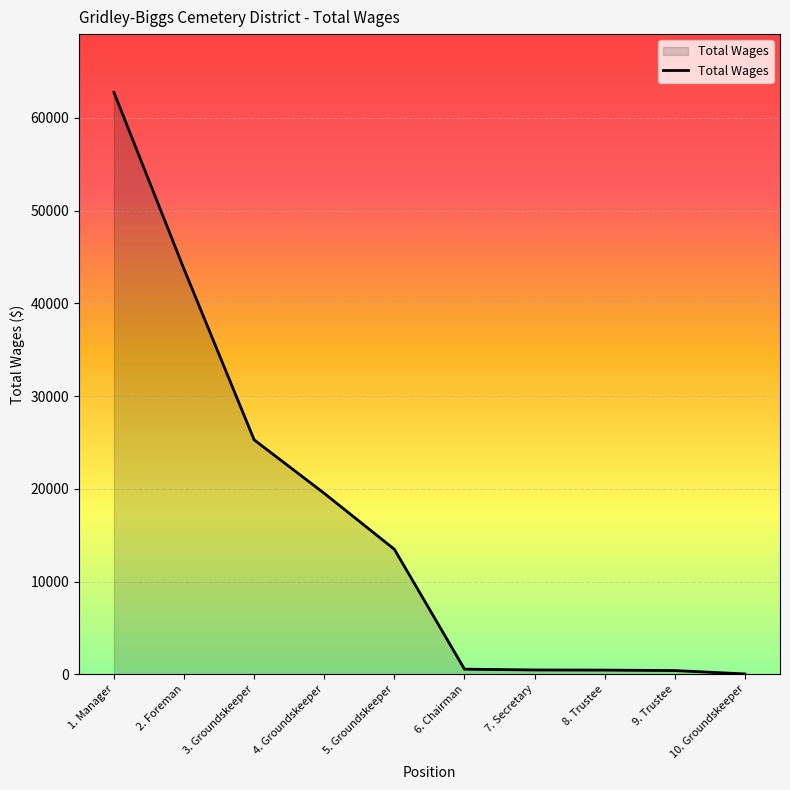

True or false: the data shows 104304 at 1. Manager.

False